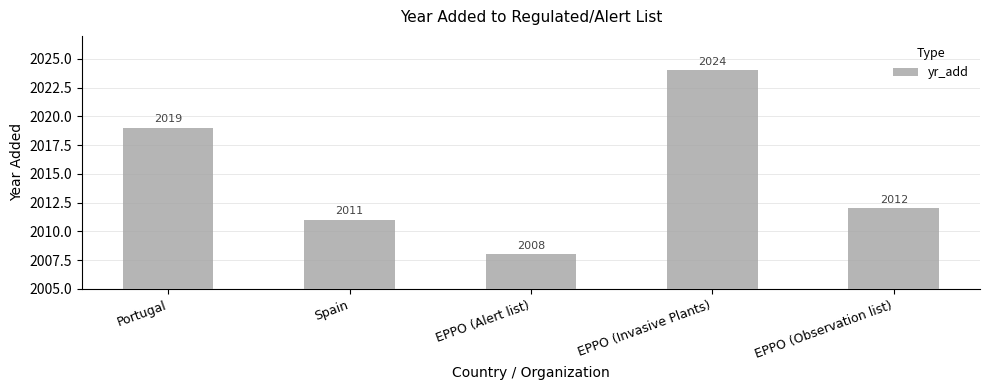

The chart shows a value of 2008 at EPPO (Alert list). True or false?

True